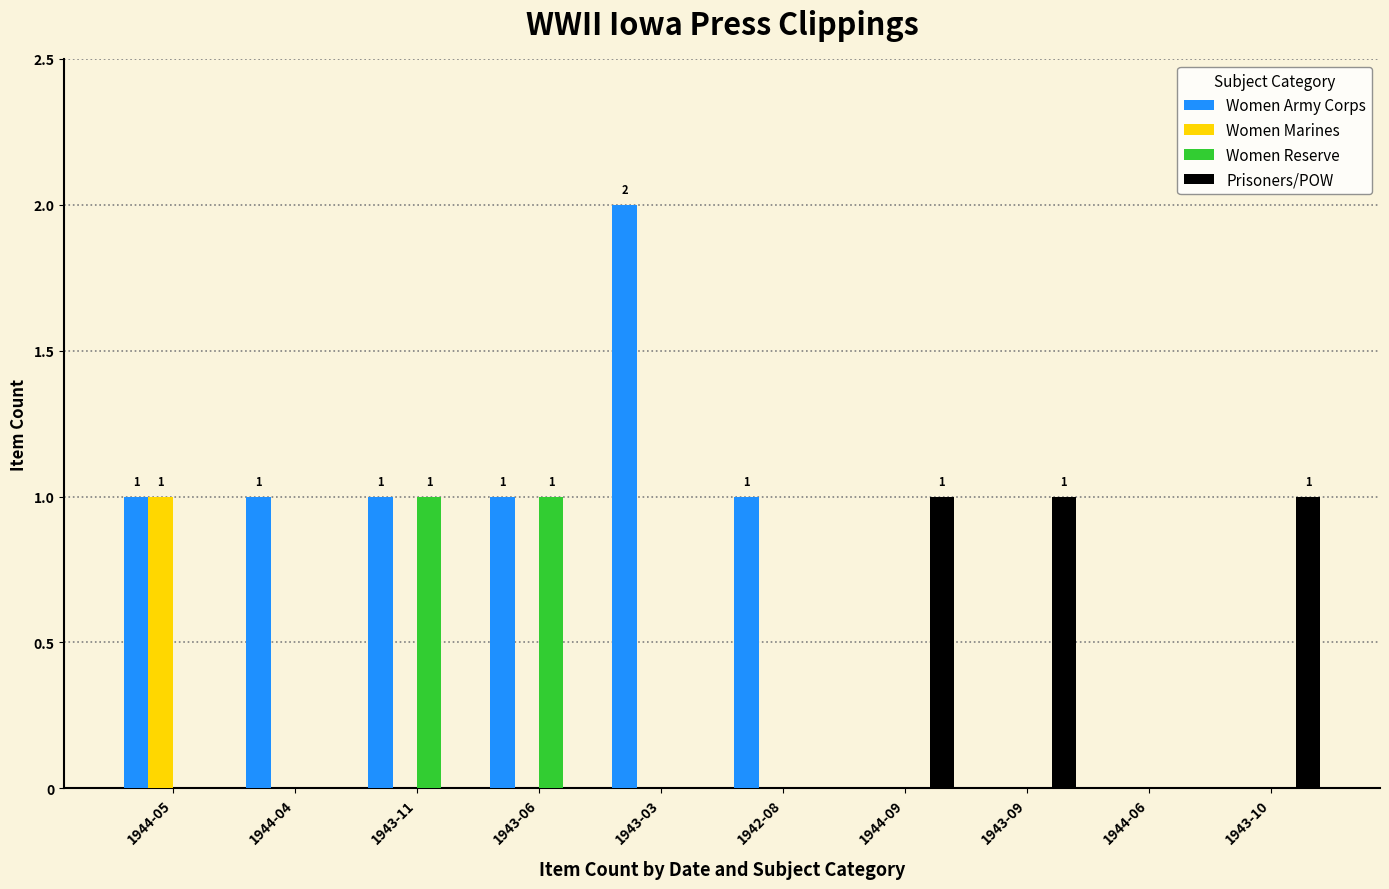

Between 1943-03 and 1943-10, which series saw the biggest shift?

Women Army Corps